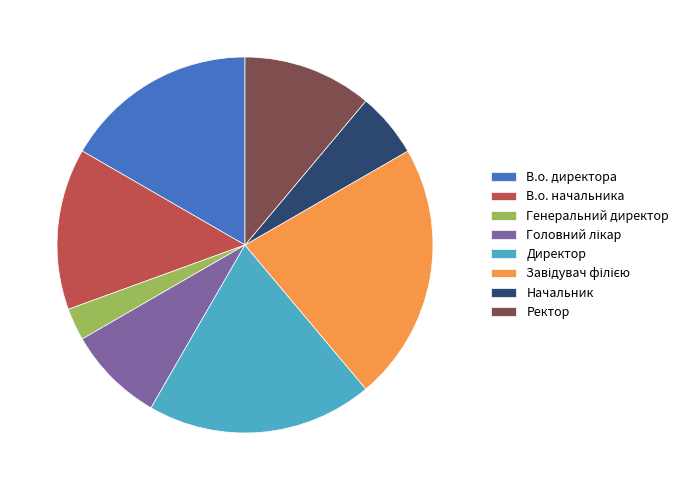

Count the number of slices in the pie.

8